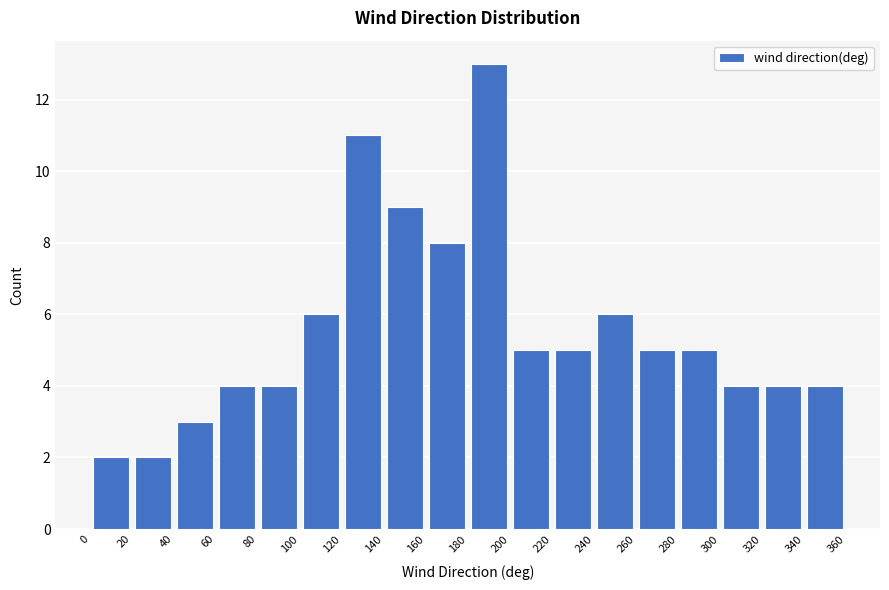

Over which range of the x-axis is the bar tallest?

180 to 200